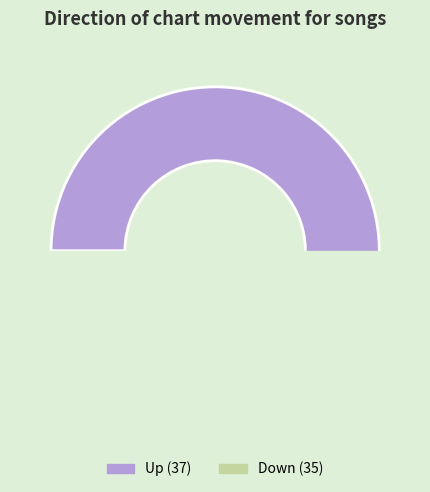

Is it true that Up is 41% of the pie?

False